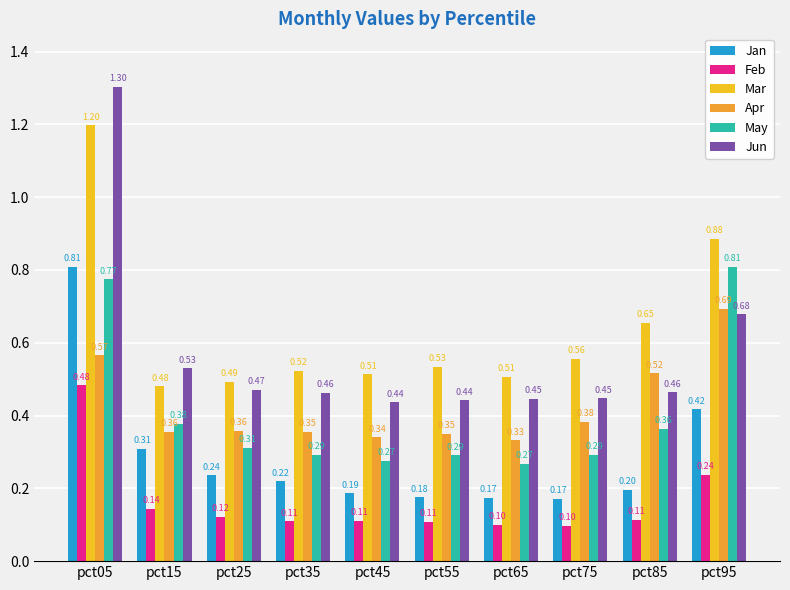

Which series has the largest total across all categories?

Mar